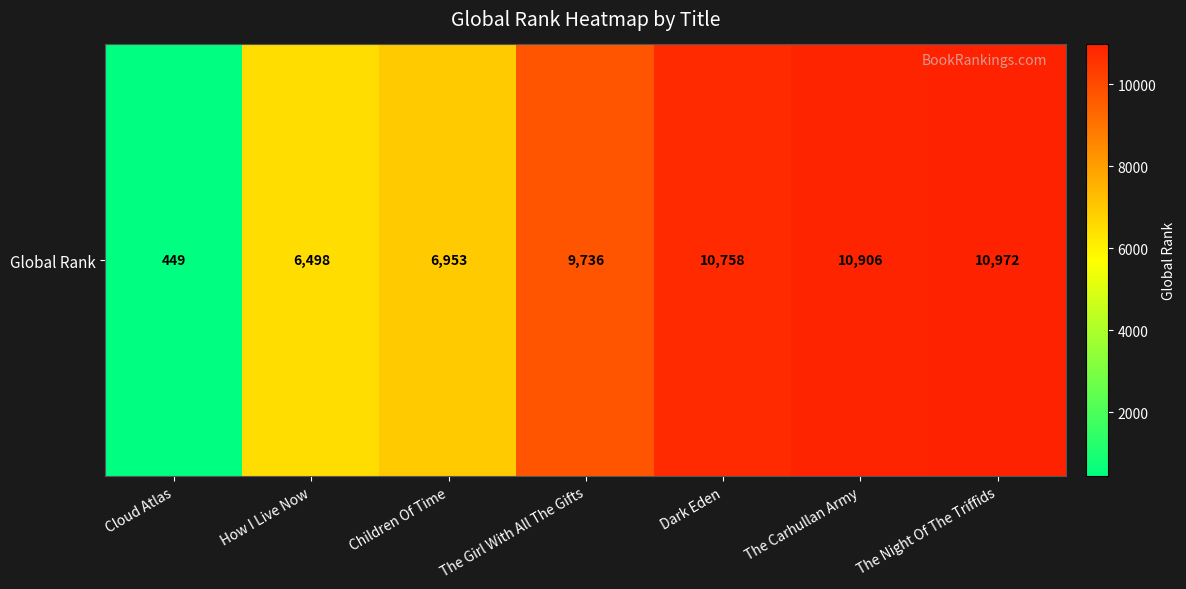

Between Cloud Atlas and The Carhullan Army, which is larger?

The Carhullan Army